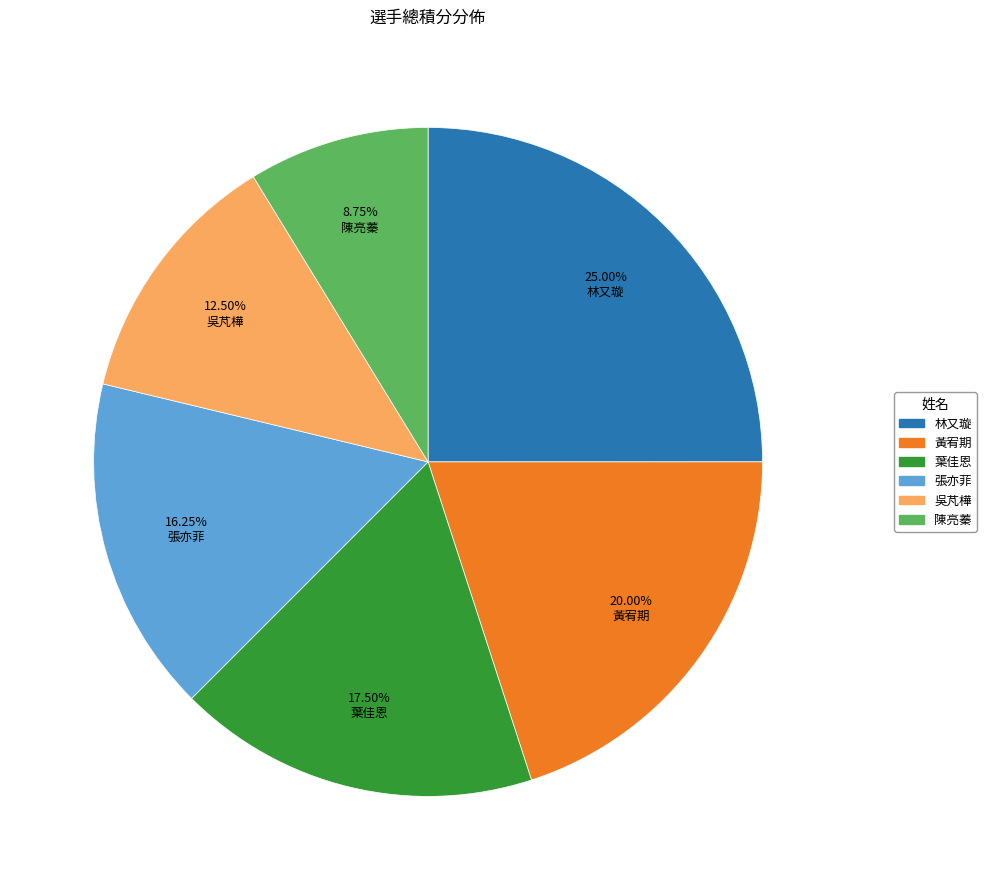

Rank the categories by value from lowest to highest.

陳亮蓁, 吳芃樺, 張亦菲, 葉佳恩, 黃宥期, 林又璇